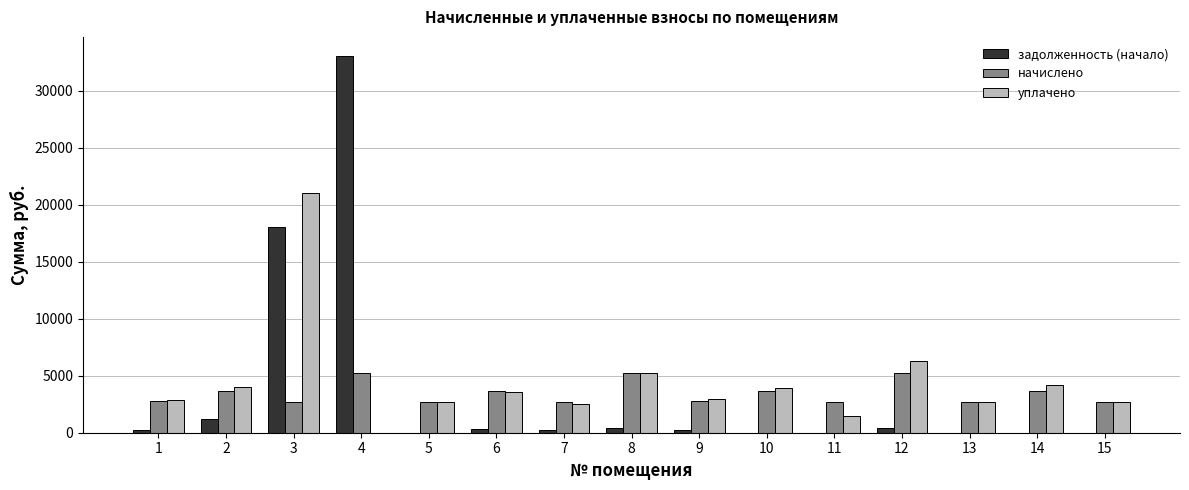

What is the sum of all уплачено values?

66183.5